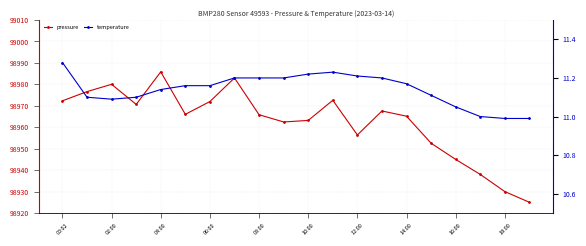

Rank the series by their maximum value, from highest to lowest.

pressure, temperature